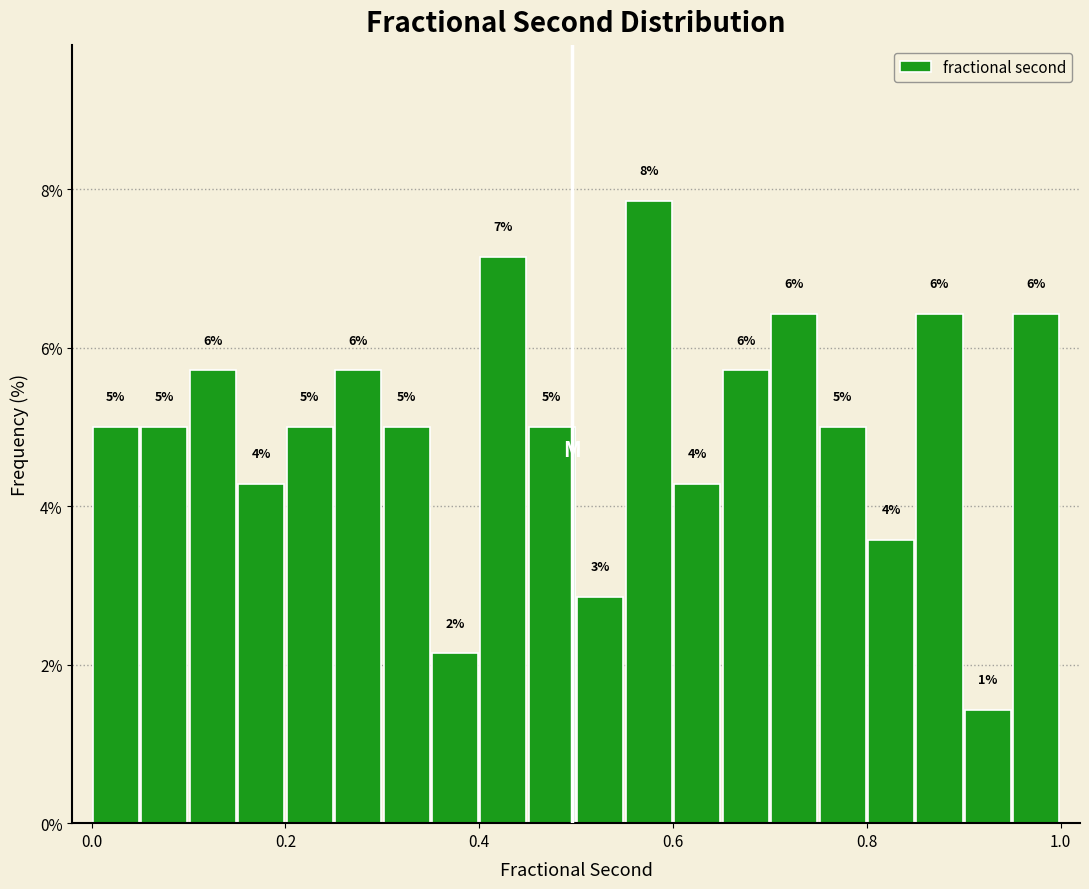

Around what value on the x-axis is the tallest bar? Give the approximate position of its centre, as read against the axis.

0.58